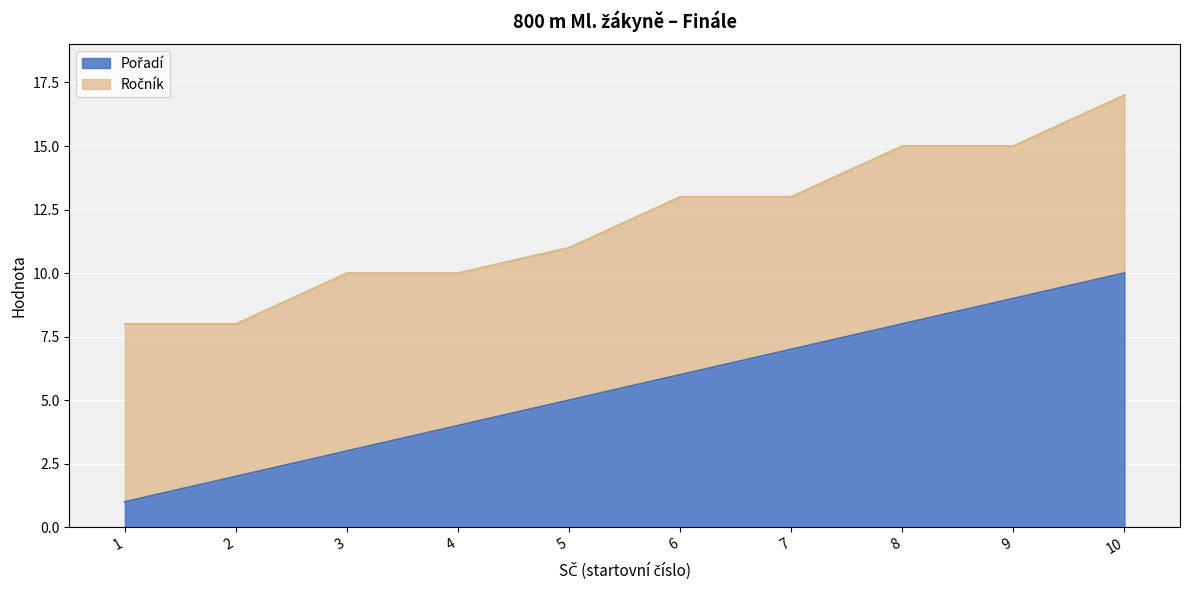

What is the maximum value shown in the chart?

10